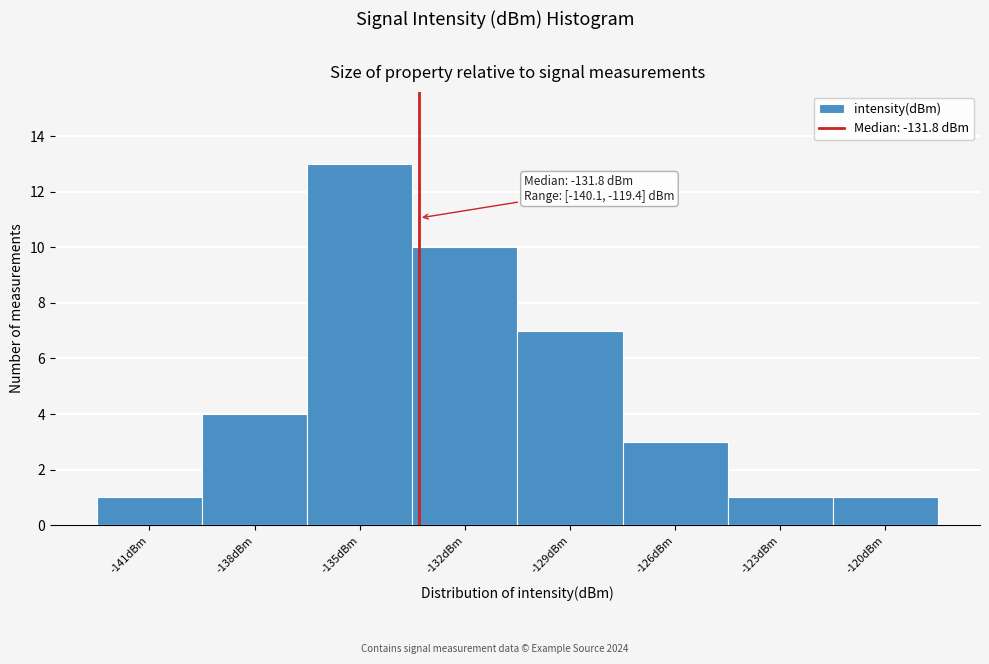

Reading left to right, what are all the values shown in this chart?

-141dBm=1	-138dBm=4	-135dBm=13	-132dBm=10	-129dBm=7	-126dBm=3	-123dBm=1	-120dBm=1